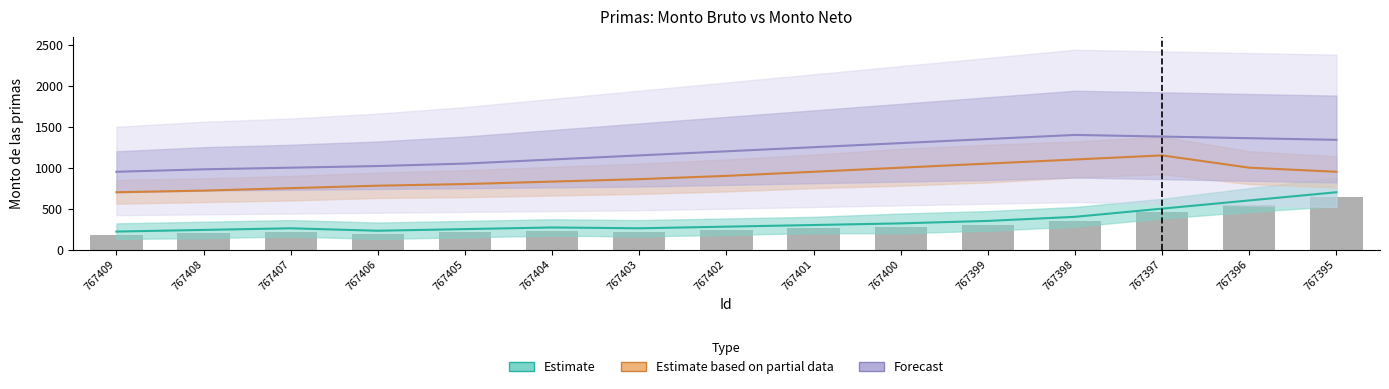

What is the difference between the Estimate values at 767406 and 767397?

270